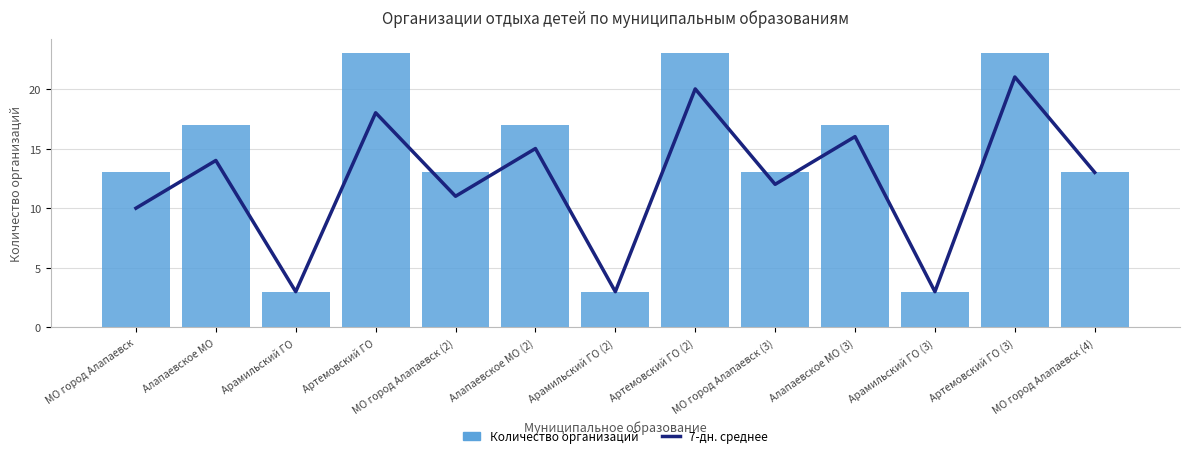

What is the minimum value for Количество организаций?

3